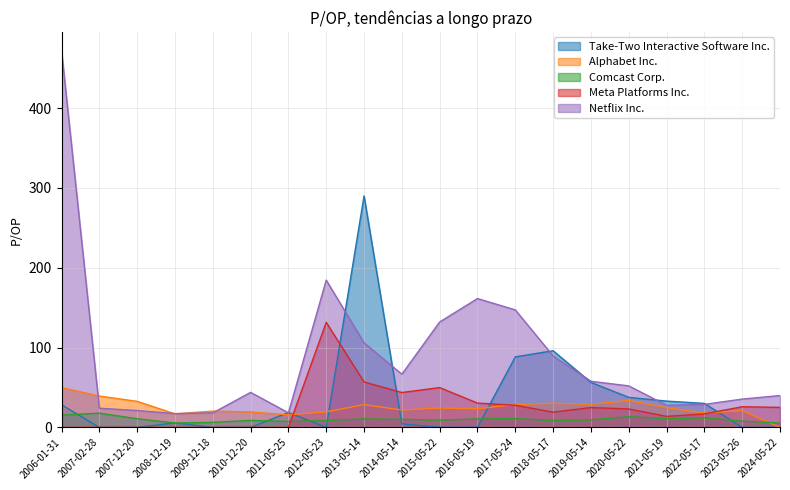

Which category has the highest value across all series?

2006-01-31